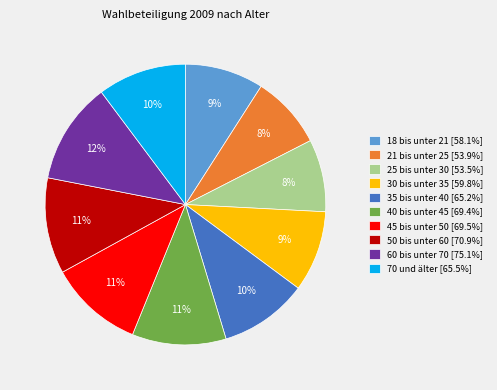

Combined, do 21 bis unter 25 and 50 bis unter 60 account for over 50%?

No